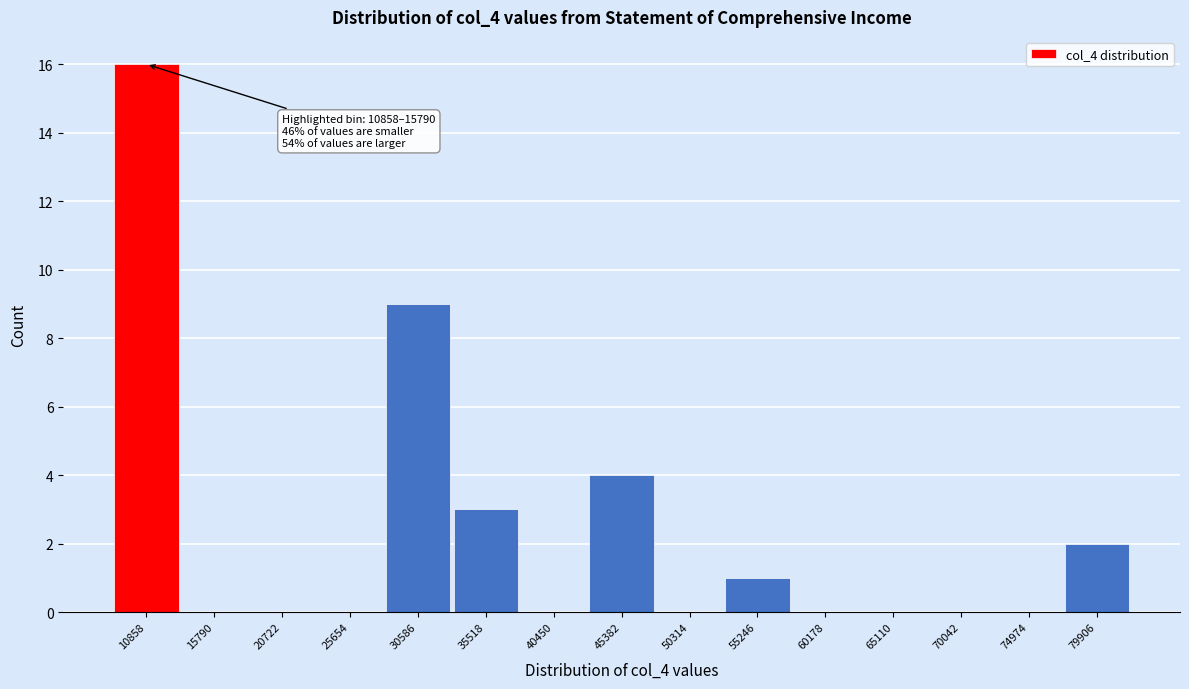

Reading left to right, list all the values displayed in this chart.

10858=16	15790=0	20722=0	25654=0	30586=9	35518=3	40450=0	45382=4	50314=0	55246=1	60178=0	65110=0	70042=0	74974=0	79906=2